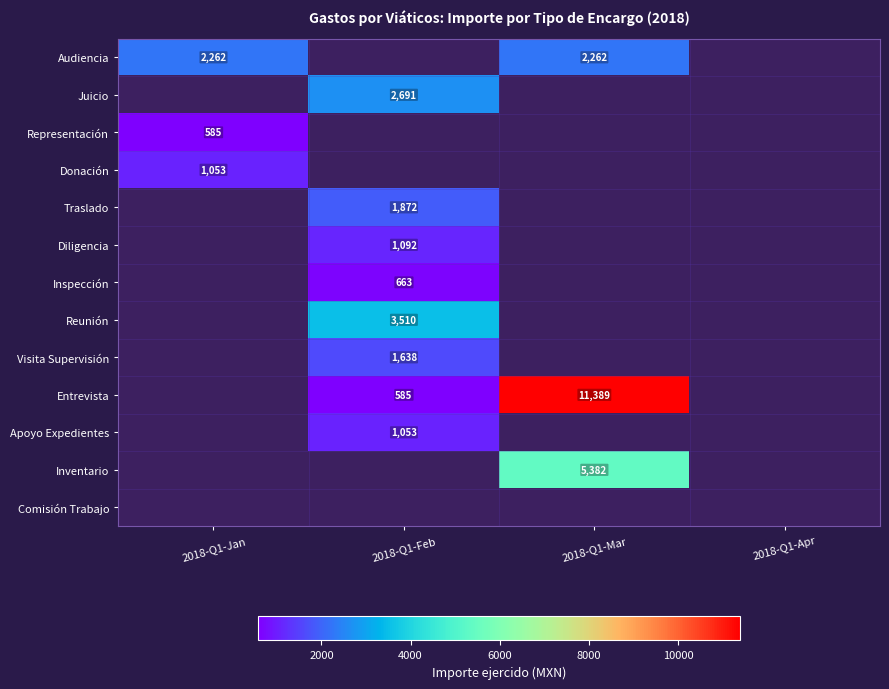

The Inspección series shows 357 at 2018-Q1-Feb. True or false?

False